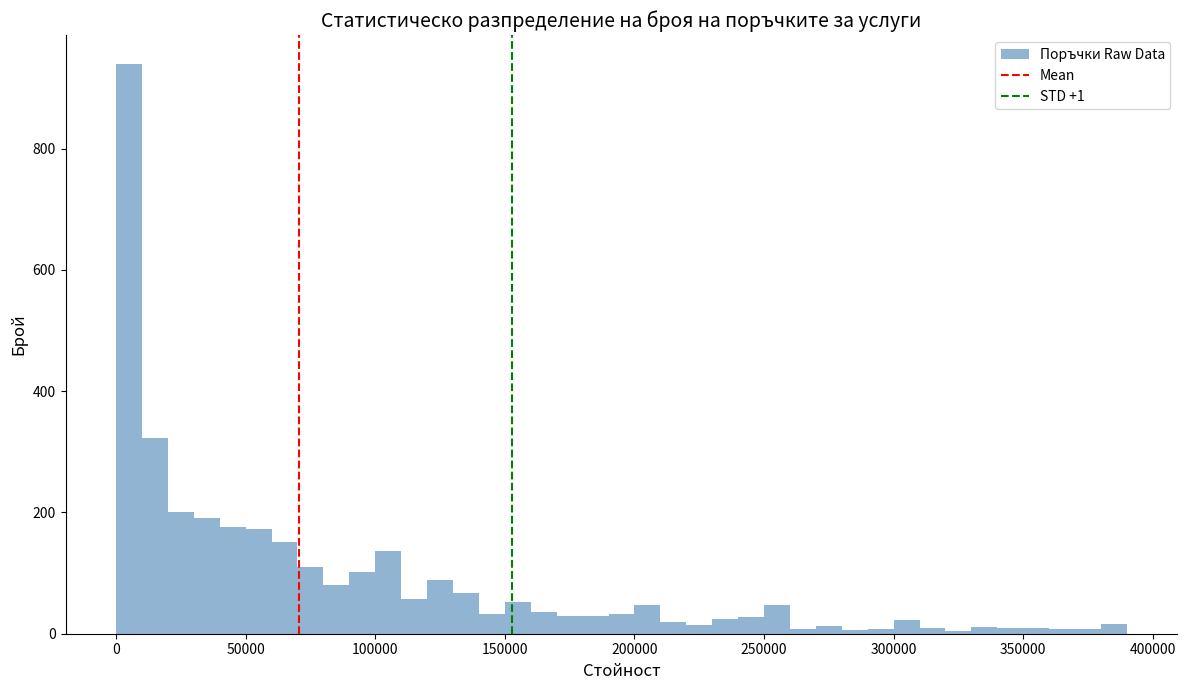

Read against the x-axis, roughly where is the centre of the tallest bar?

5000